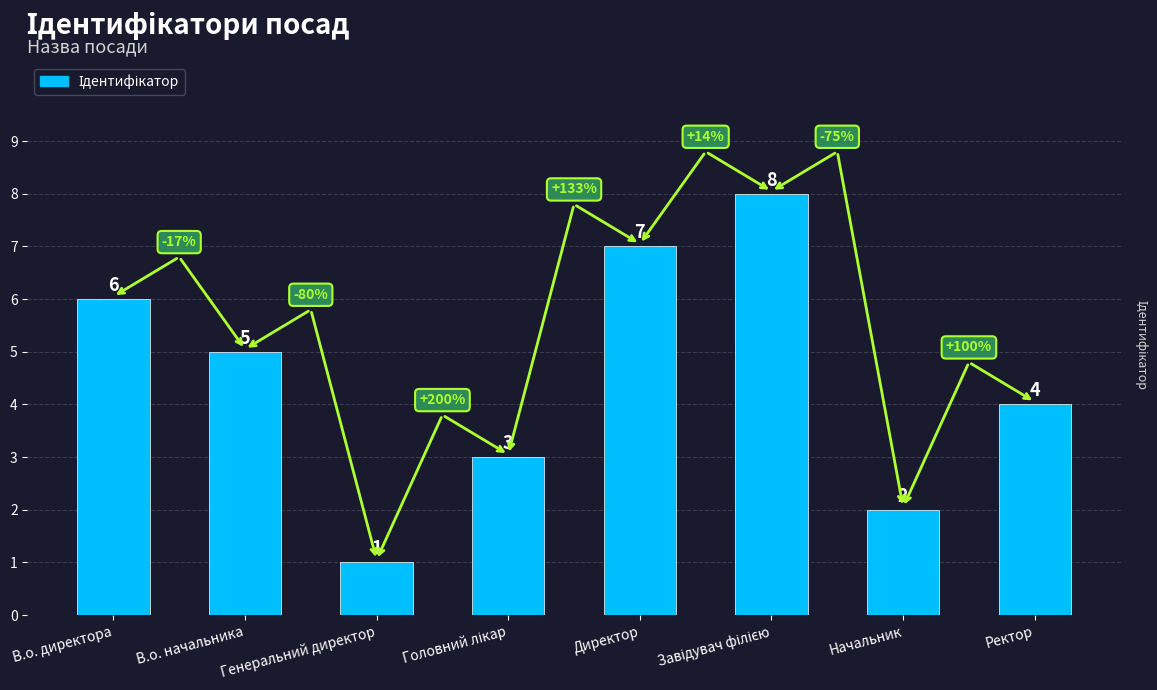

How many values are below 5?

4